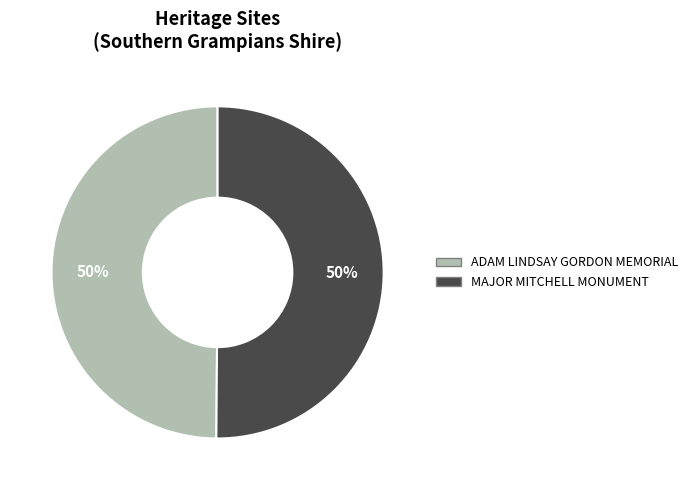

Is it true that ADAM LINDSAY GORDON MEMORIAL is 64% of the pie?

False